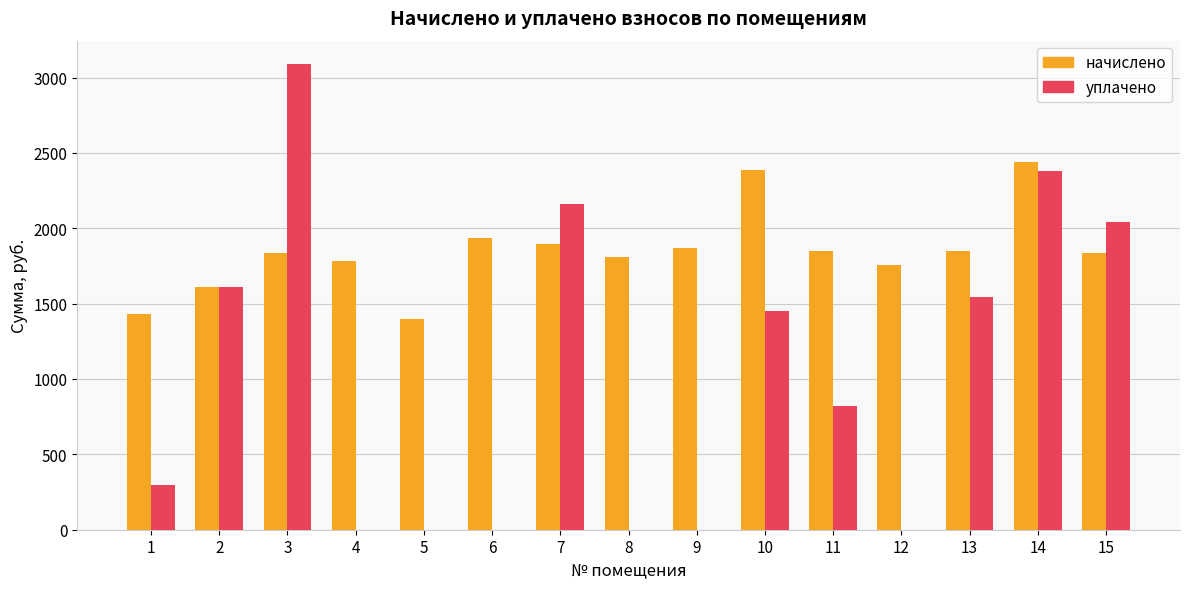

What is the sum of the начислено values at 15 and 8?

3643.9